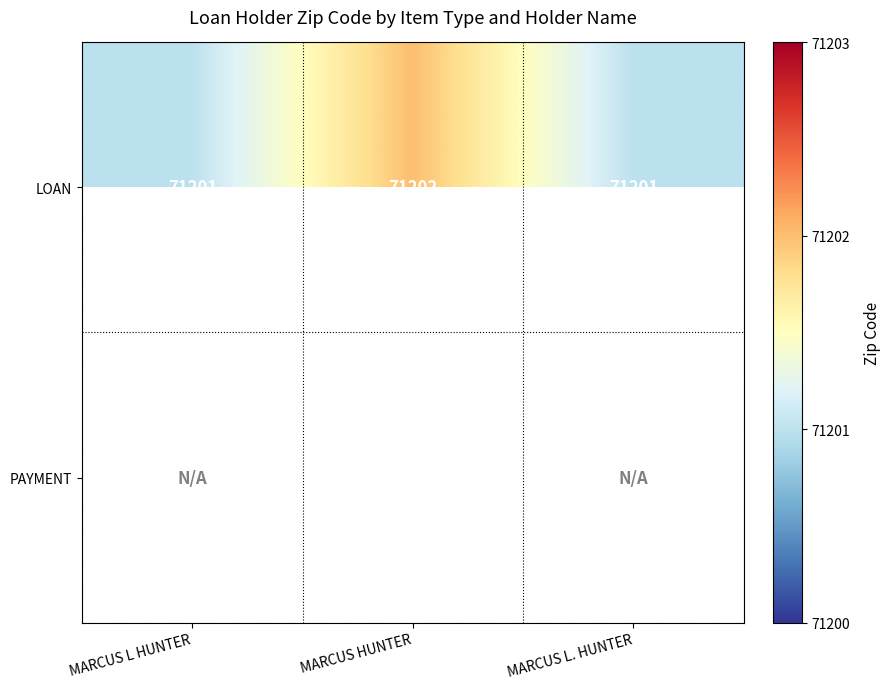

Is it true that LOAN equals 71202 at MARCUS HUNTER?

True